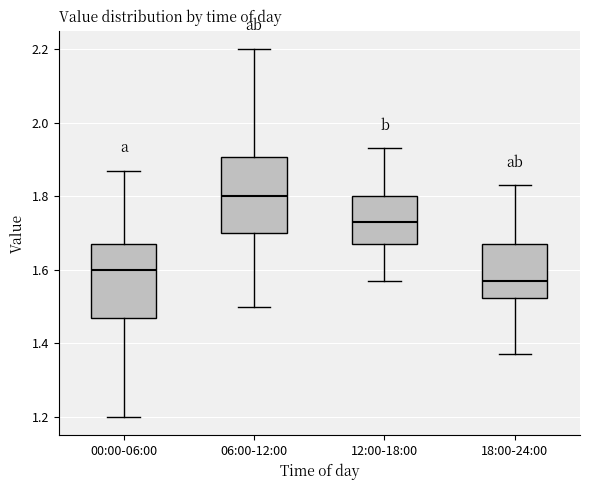

Reading left to right, read every box against the y-axis: the position of its median line, the range the box covers, and the ends of its whiskers. The values are not printed on the chart, so give them approximately, as read against the axis.

00:00-06:00: median 1.60, box 1.48 to 1.68, whiskers 1.20 to 1.88
06:00-12:00: median 1.80, box 1.70 to 1.90, whiskers 1.50 to 2.20
12:00-18:00: median 1.74, box 1.68 to 1.80, whiskers 1.58 to 1.94
18:00-24:00: median 1.58, box 1.52 to 1.68, whiskers 1.38 to 1.84